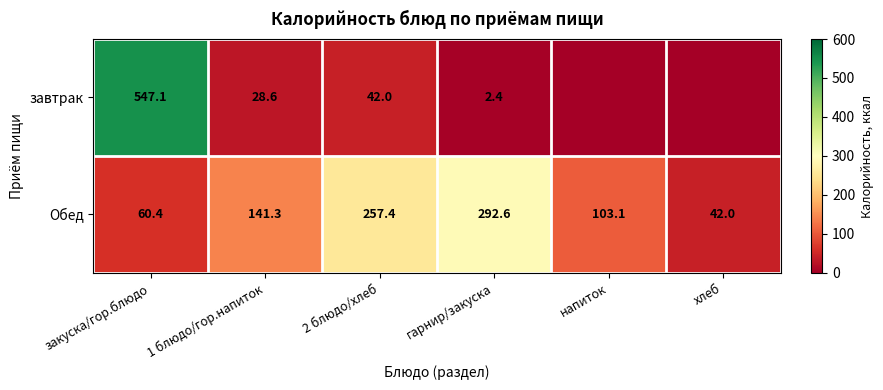

What is the approximate value of Обед at гарнир/закуска?

292.6